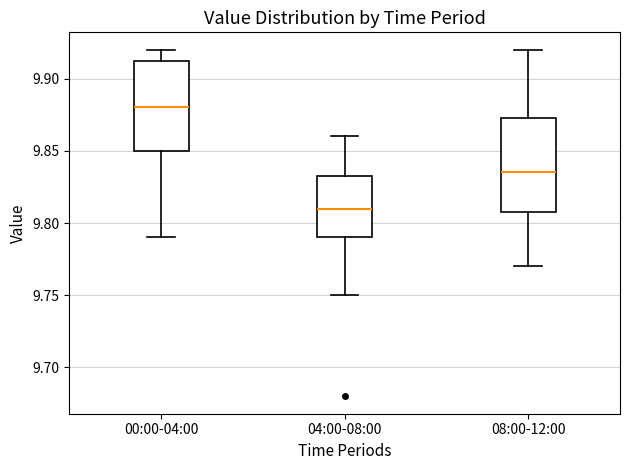

Where does the lower whisker of the box for 04:00-08:00 end on the y-axis? The values are not printed on the chart, so give them approximately, as read against the axis.

9.750